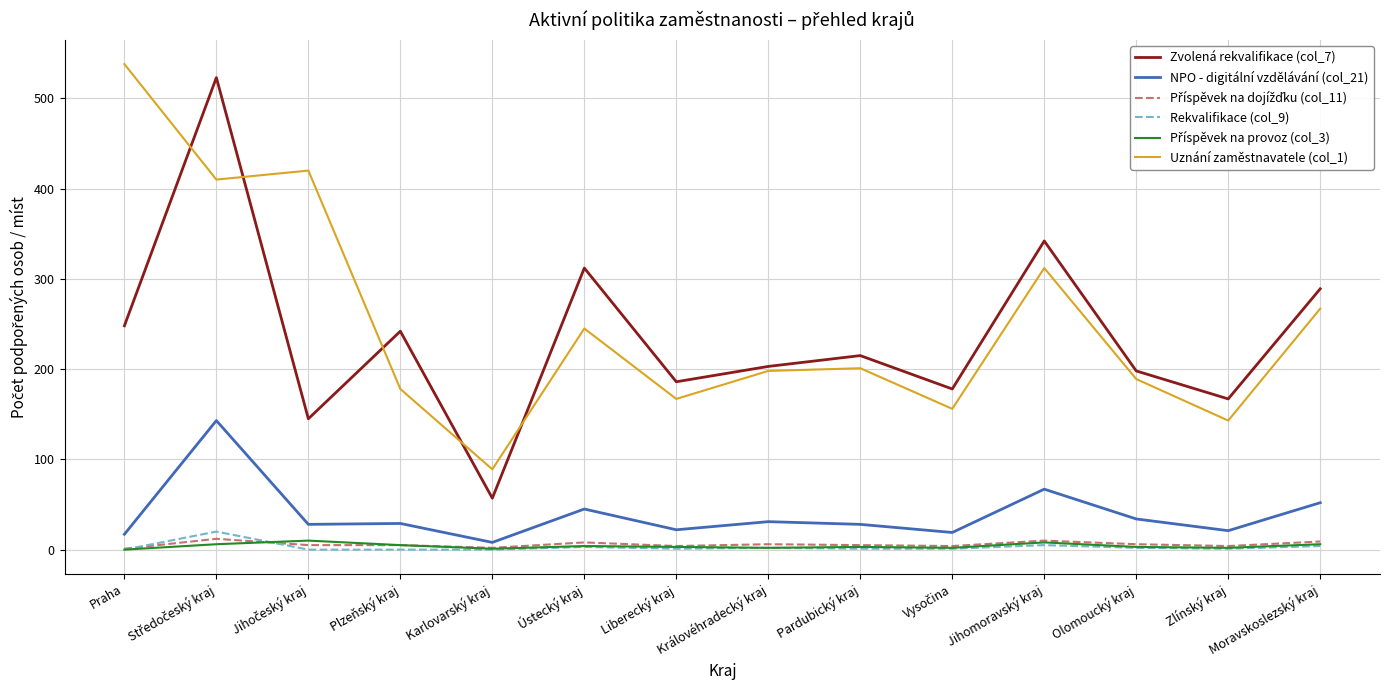

True or false: Uznání zaměstnavatele (col_1) and Rekvalifikace (col_9) intersect in this chart.

False